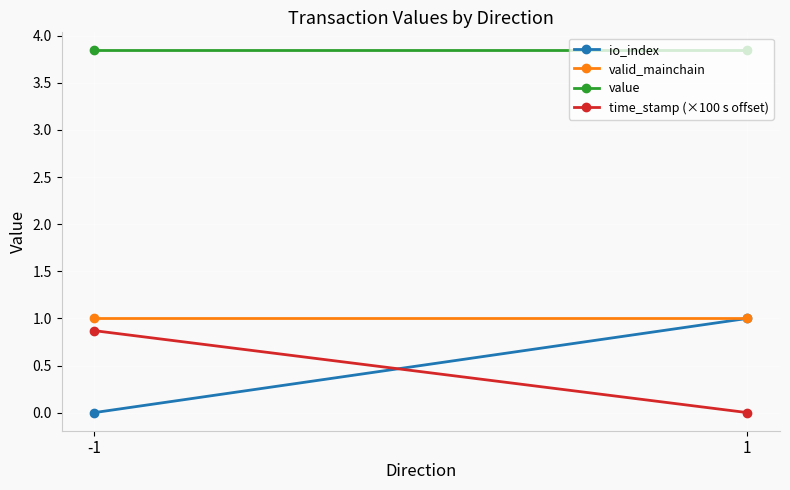

Which series has the largest total across all categories?

value